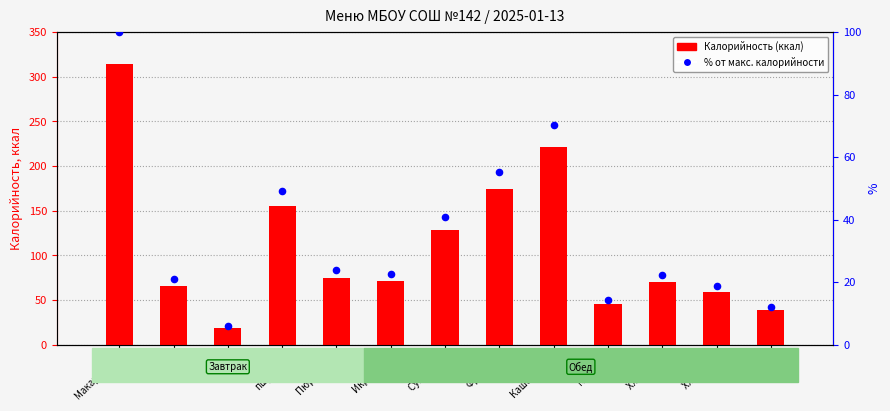

Is the value of Калорийность (ккал) at Компот greater than the value of % от макс. калорийности at Суп карт.?

Yes